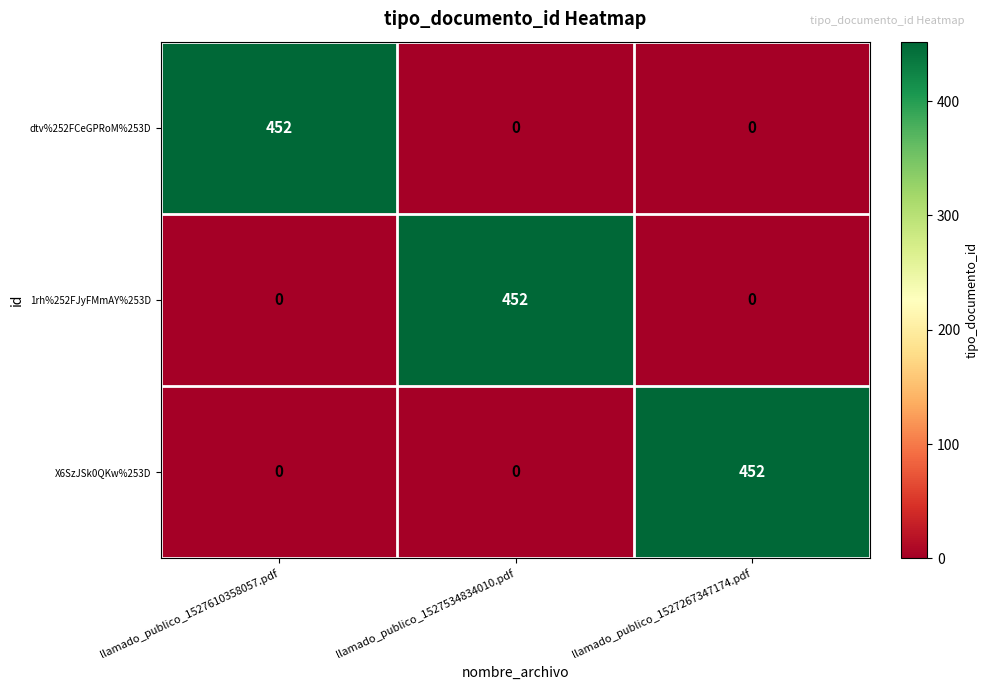

At how many categories does at least one series exceed 300?

3